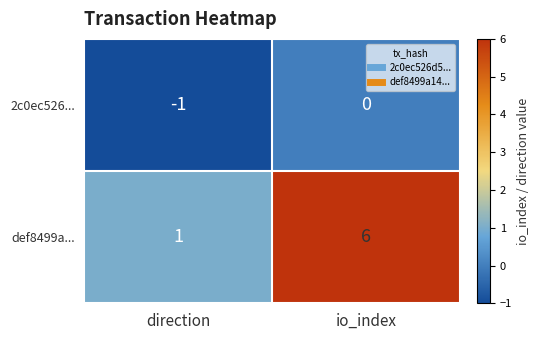

Which series has the largest range (max minus min)?

def8499a...